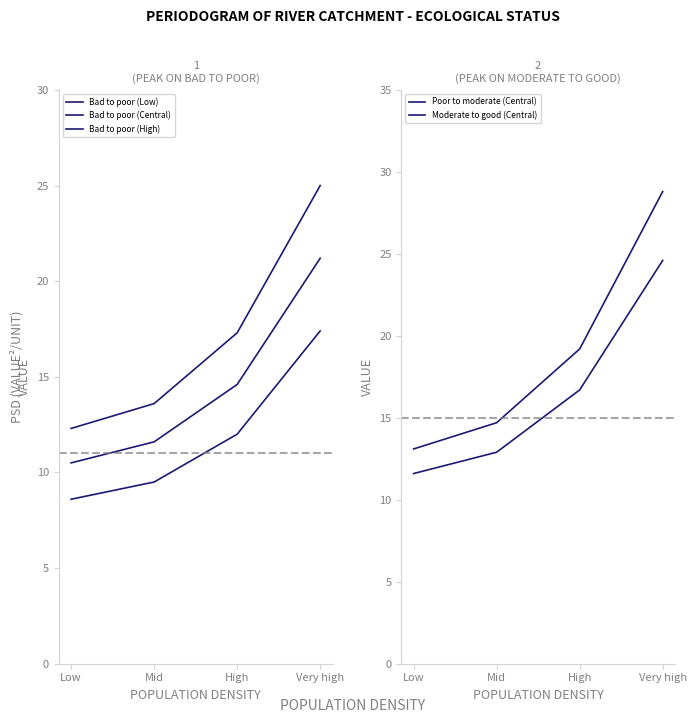

Rank the categories by Poor to moderate (Central) value from highest to lowest.

Very high, High, Mid, Low